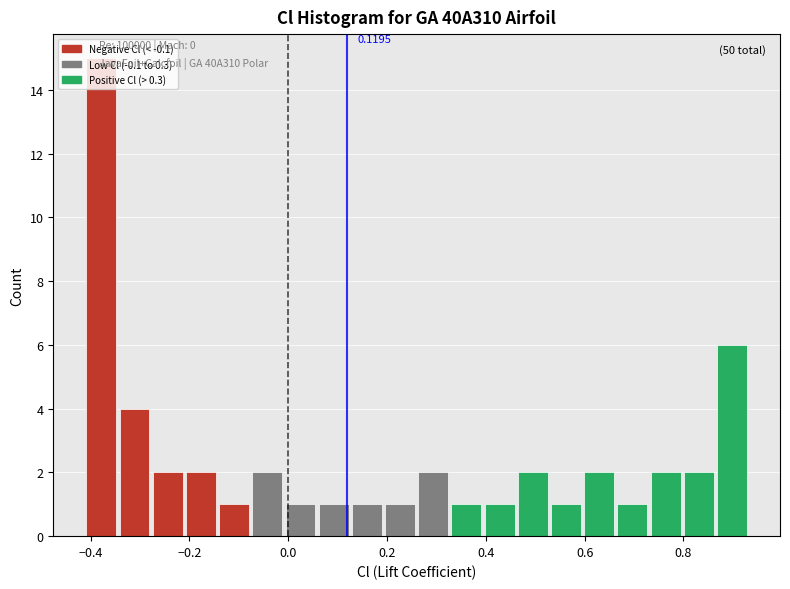

Read against the x-axis, roughly where is the centre of the tallest bar?

-0.38